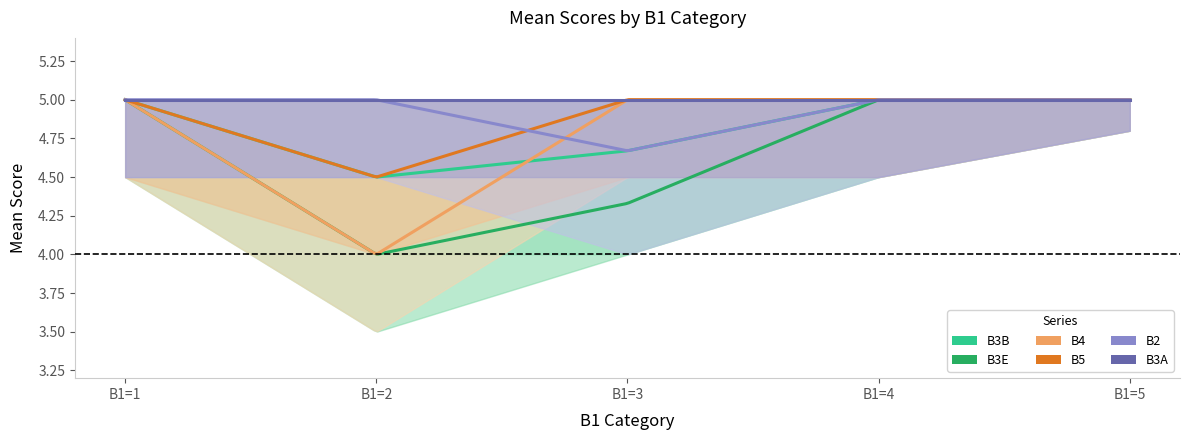

How many distinct data groups are displayed?

6